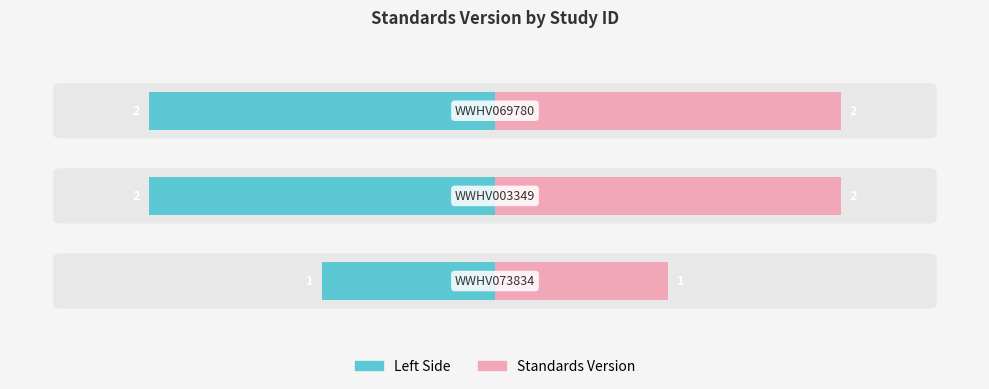

Reading left to right, extract all data points from this chart.

Left (Standards Version): −3=-1	−2=-2	−1=-2
Standards Version: −3=1	−2=2	−1=2